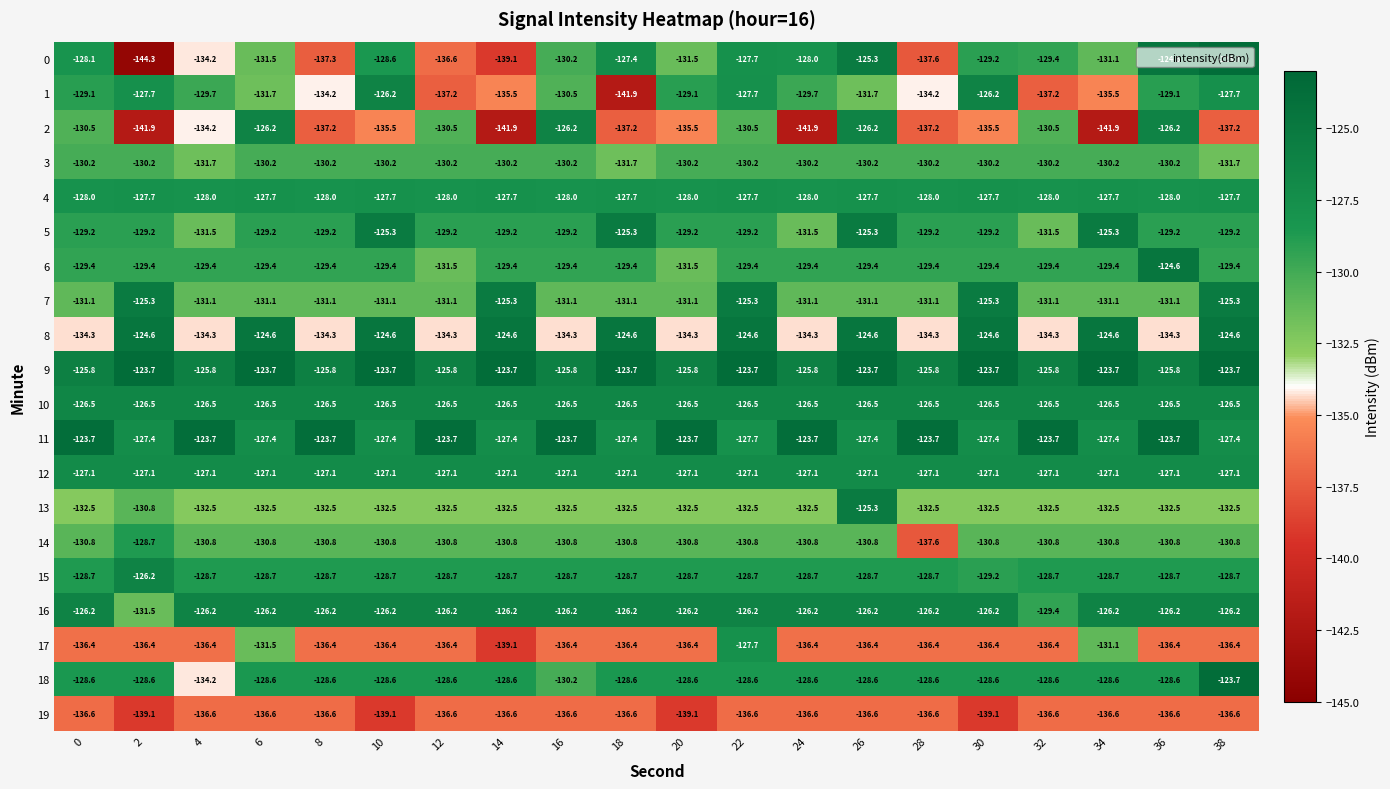

At how many categories does at least one series exceed -135?

20